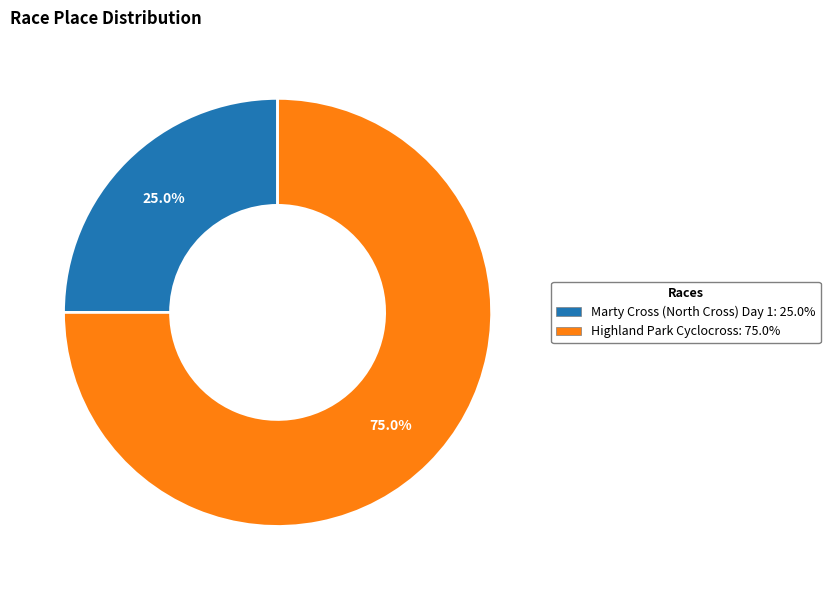

Is it true that Marty Cross (North Cross) Day 1 is 25% of the pie?

True